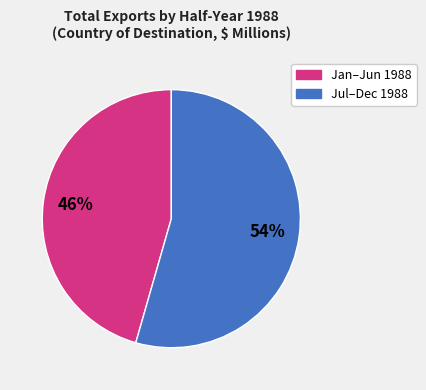

Is there any slice that represents more than half of the pie?

Yes